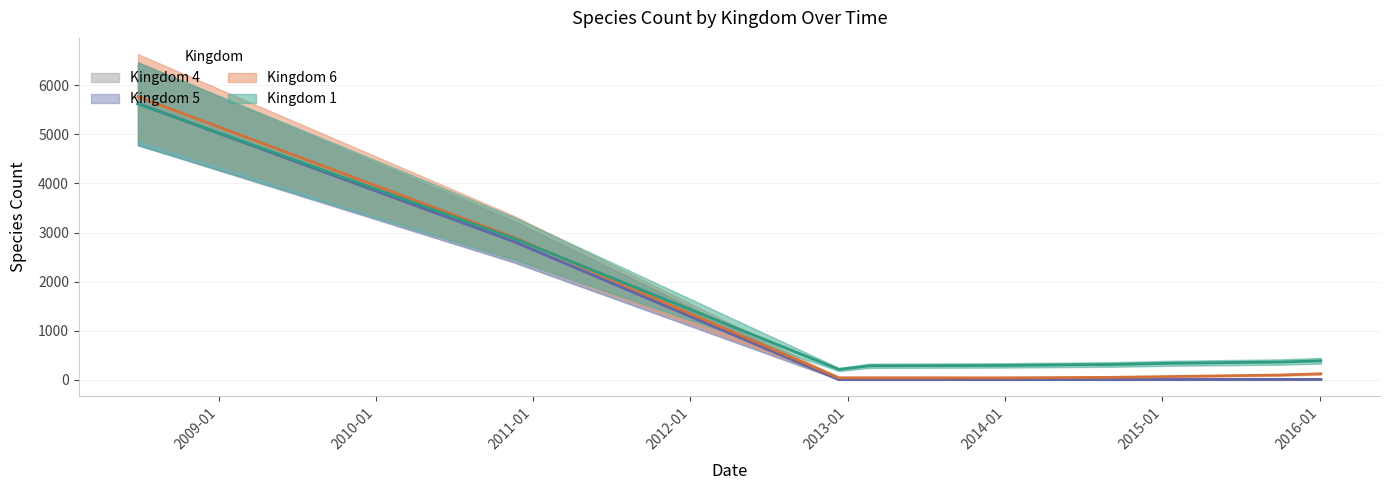

What is the maximum value shown in the chart?

5765